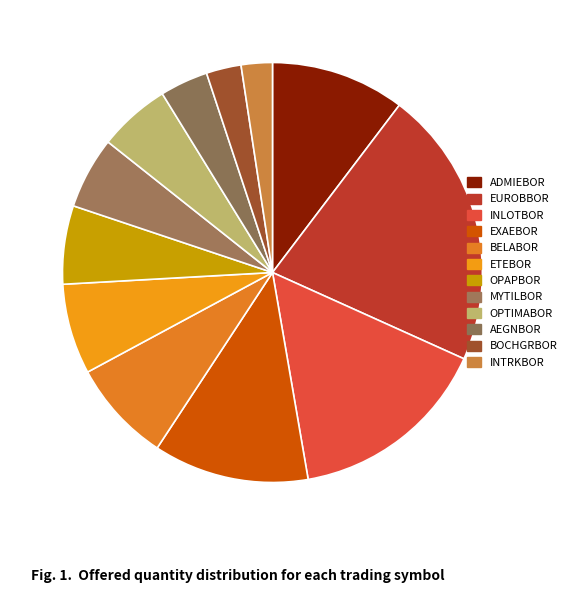

To the nearest percent, what is the average slice percentage?

8%